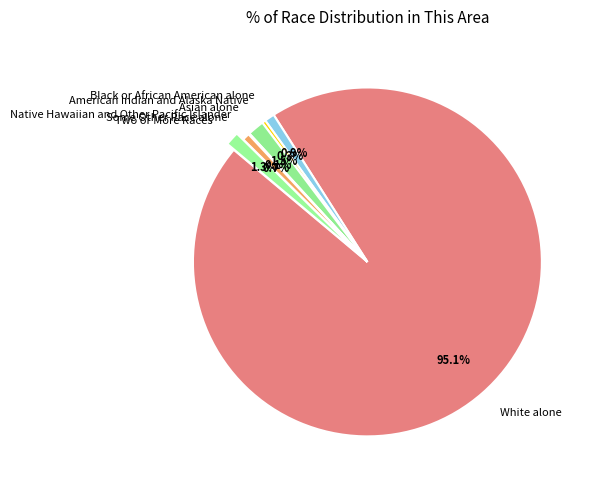

Which slice is the largest?

White alone